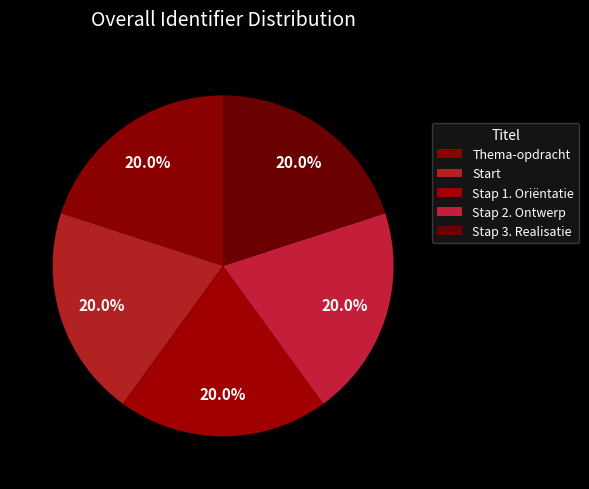

Is there any slice that represents more than half of the pie?

No